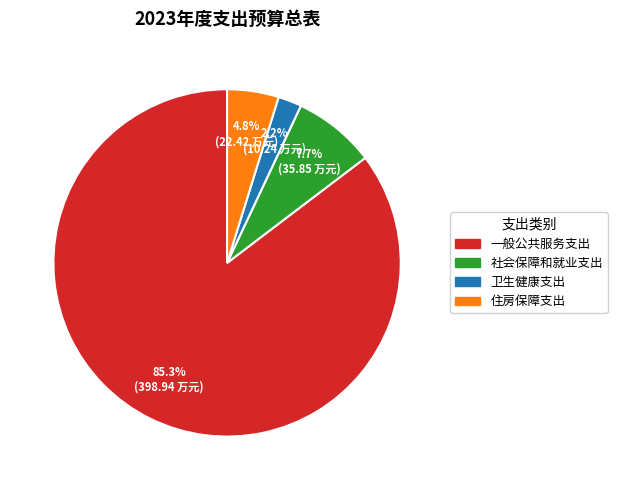

Approximately how many times larger is the value at 一般公共服务支出 compared to 社会保障和就业支出?

11.1